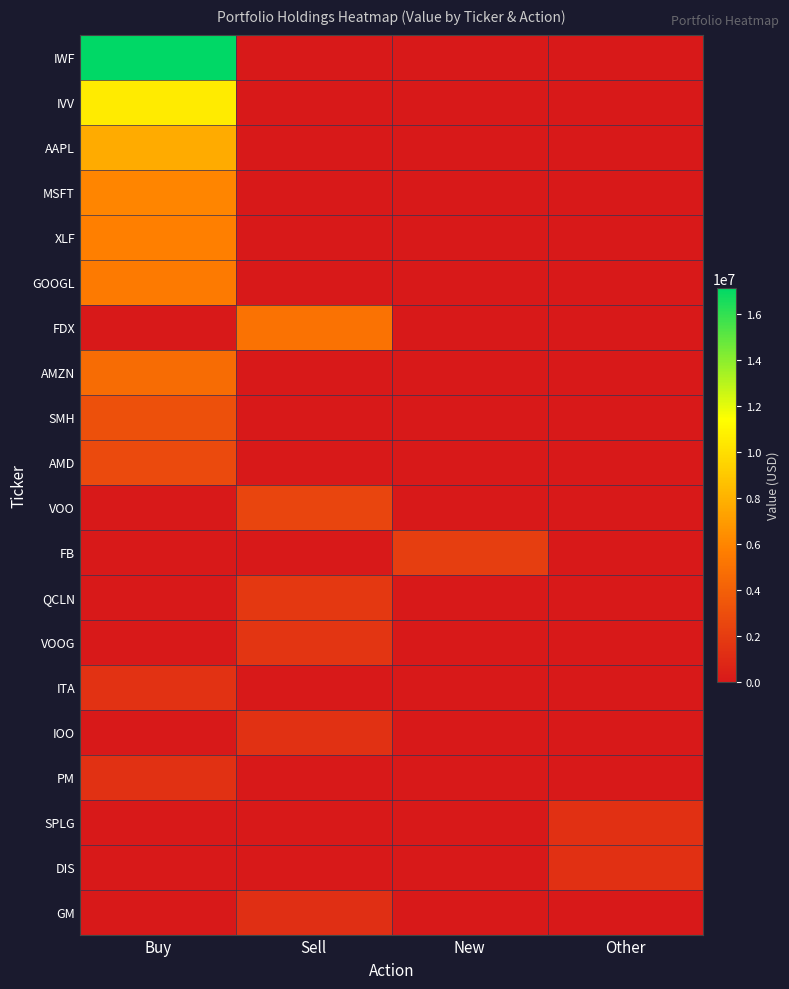

What is the spread (max minus min) of values at Sell?

4997000